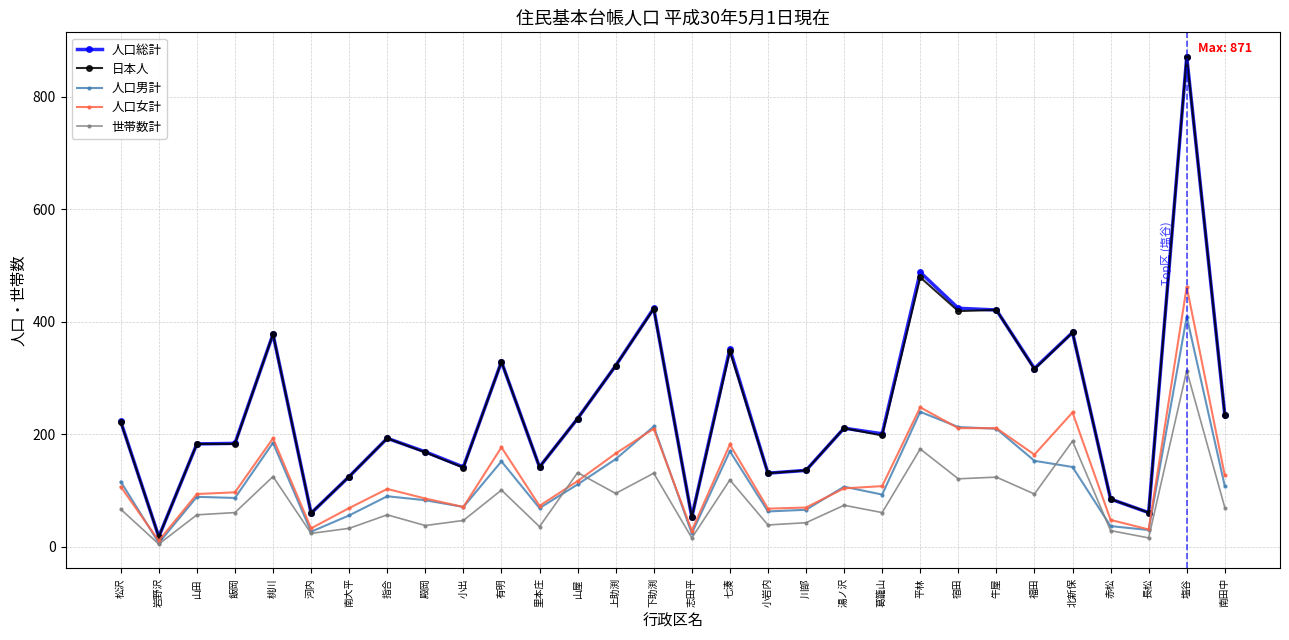

Between 飯岡 and 北新保, which series saw the biggest shift?

日本人